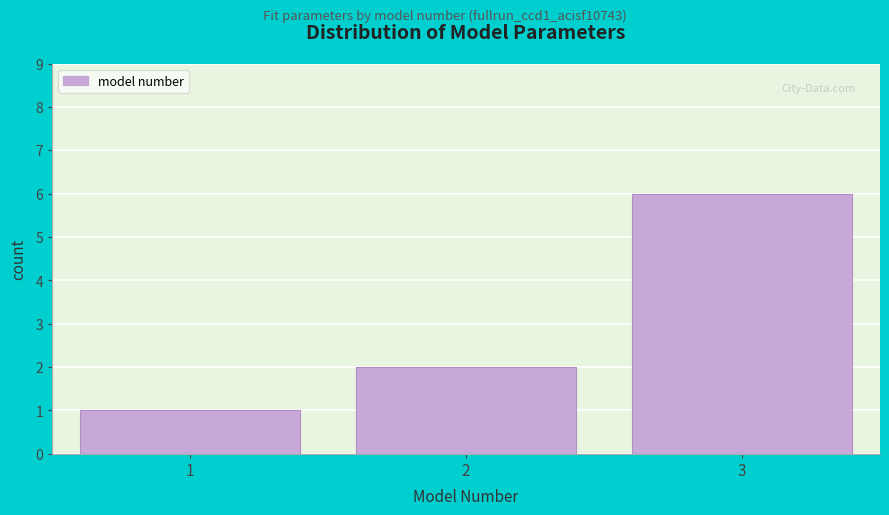

Reading left to right, list all the values displayed in this chart.

1	2	6